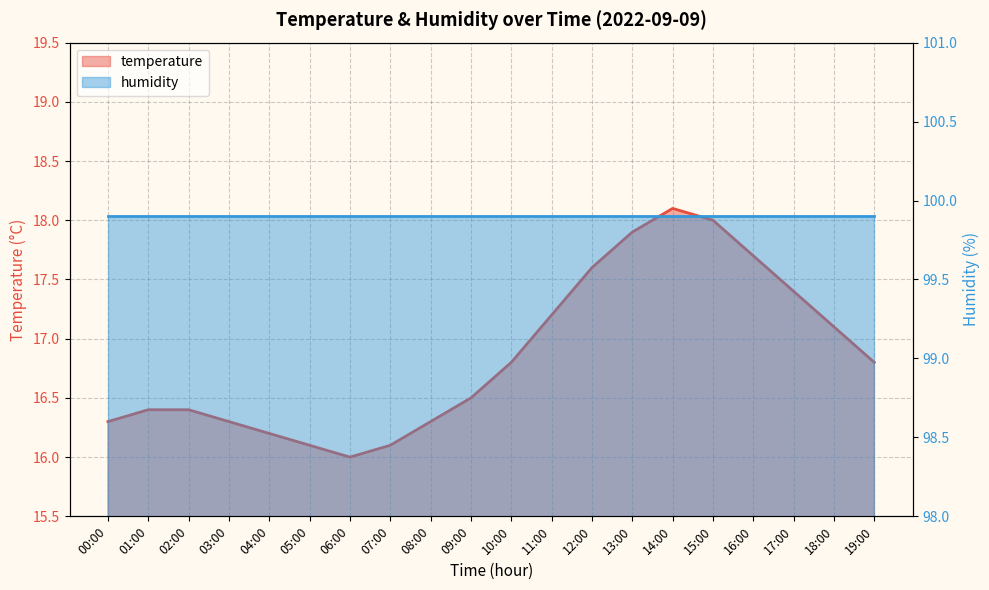

At 14:00, list the series in order from largest to smallest.

humidity line, temperature line